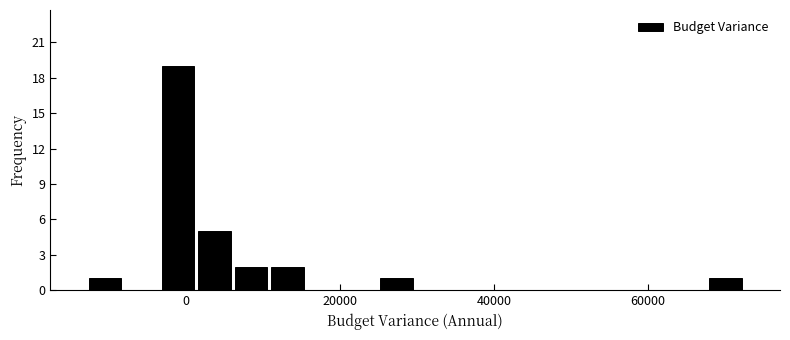

Read against the x-axis, roughly where is the centre of the tallest bar?

-2000